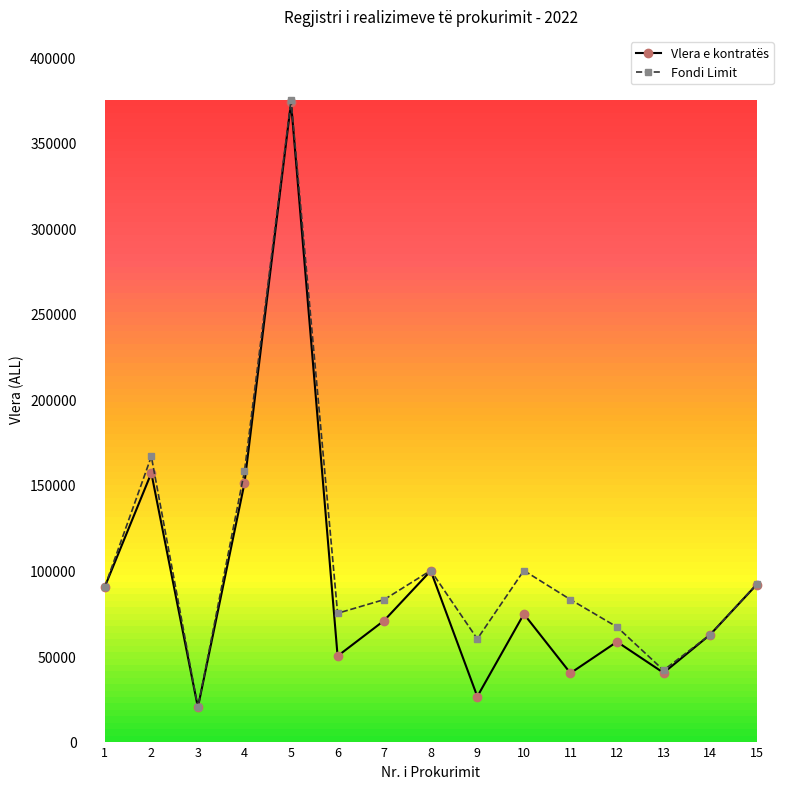

At which category is the sum across all series the highest?

5